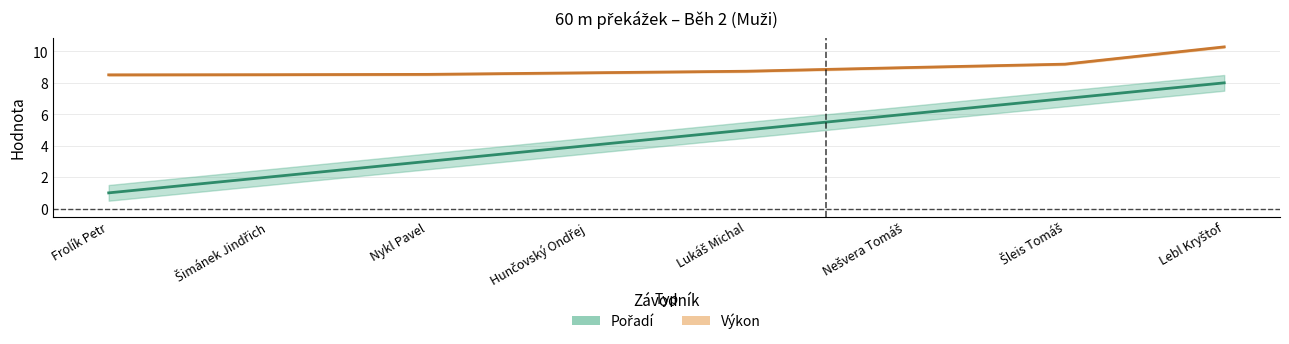

How many series are shown in this chart?

2